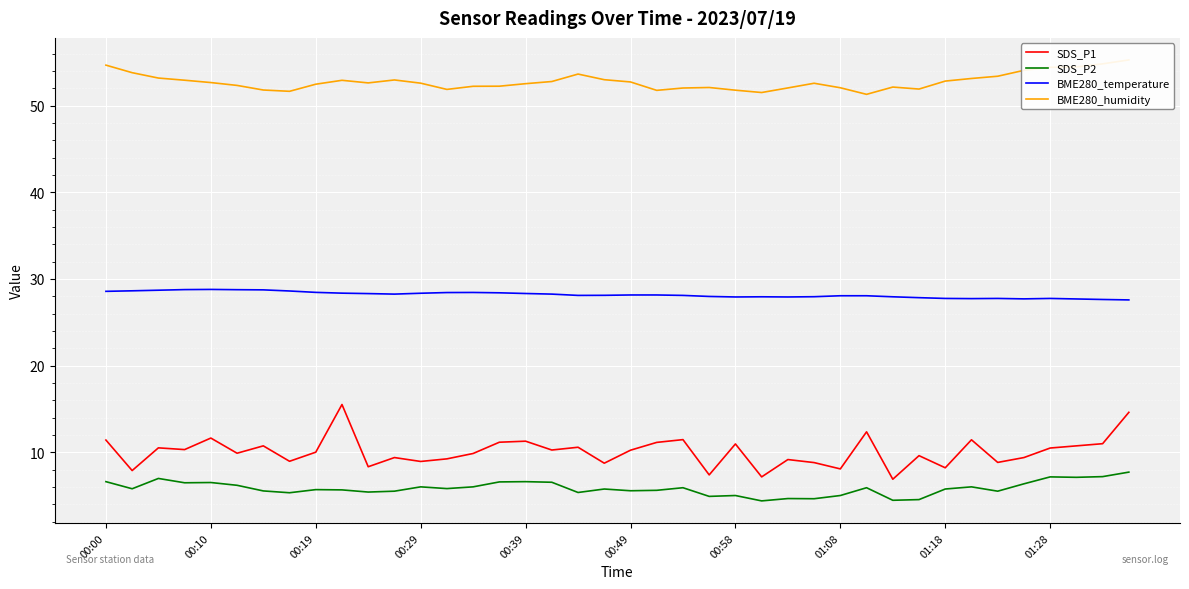

At how many categories does at least one series exceed 20?

40